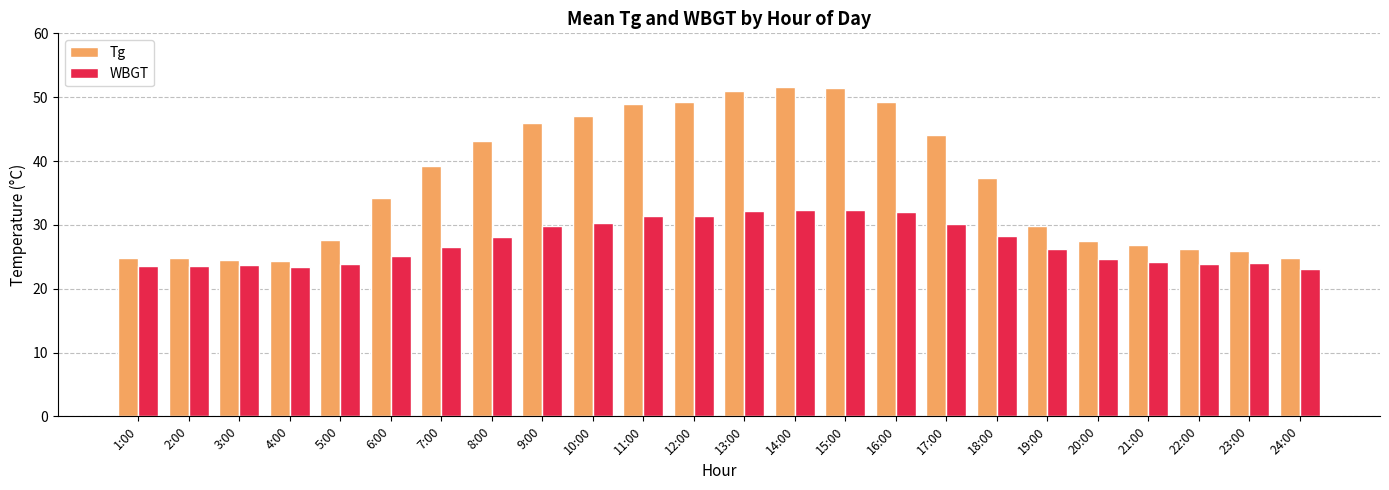

Which series has the largest total across all categories?

Tg